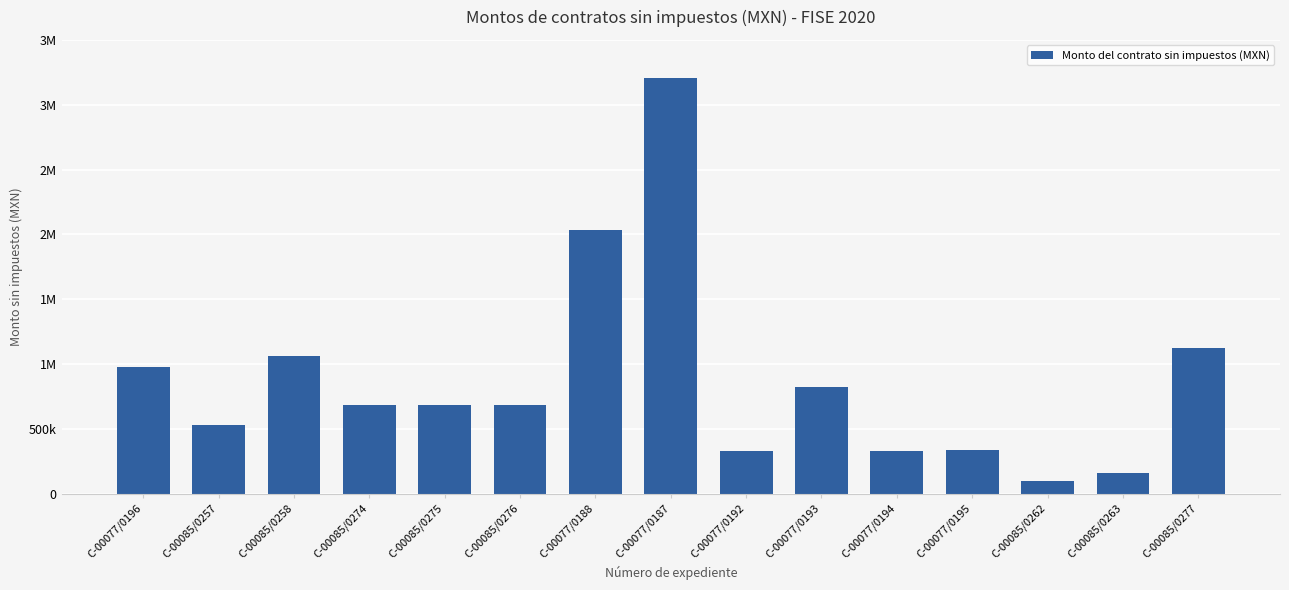

Reading left to right, what are all the values shown in this chart?

980565.4	532461.7	1061199.9	685172.4	685172.4	685172.4	2037964.5	3204766.1	331198.0	825724.7	331657.6	335080.0	95067.1	161485.2	1123078.8